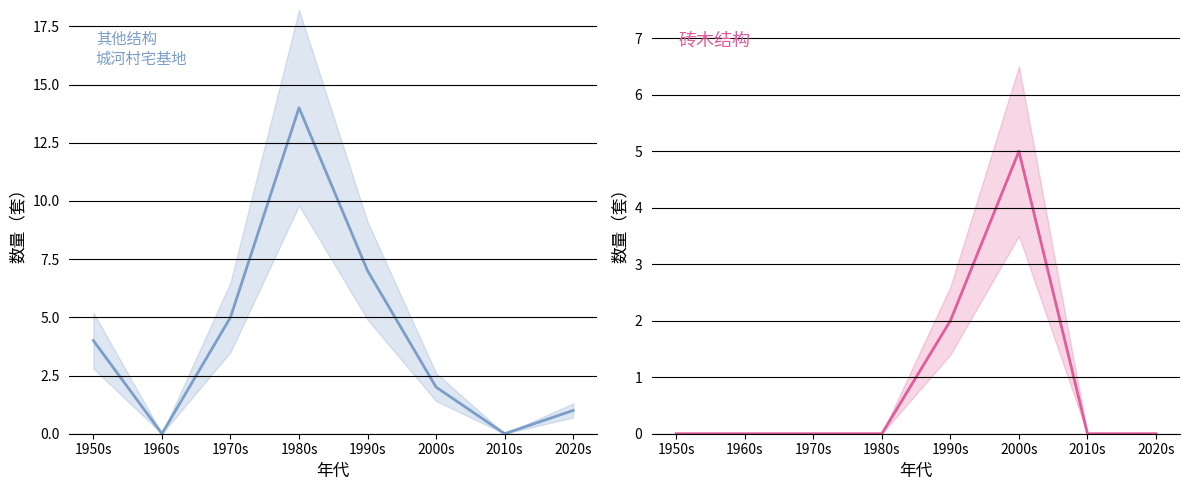

Is it true that 砖木结构 equals 2 at 2020s?

False